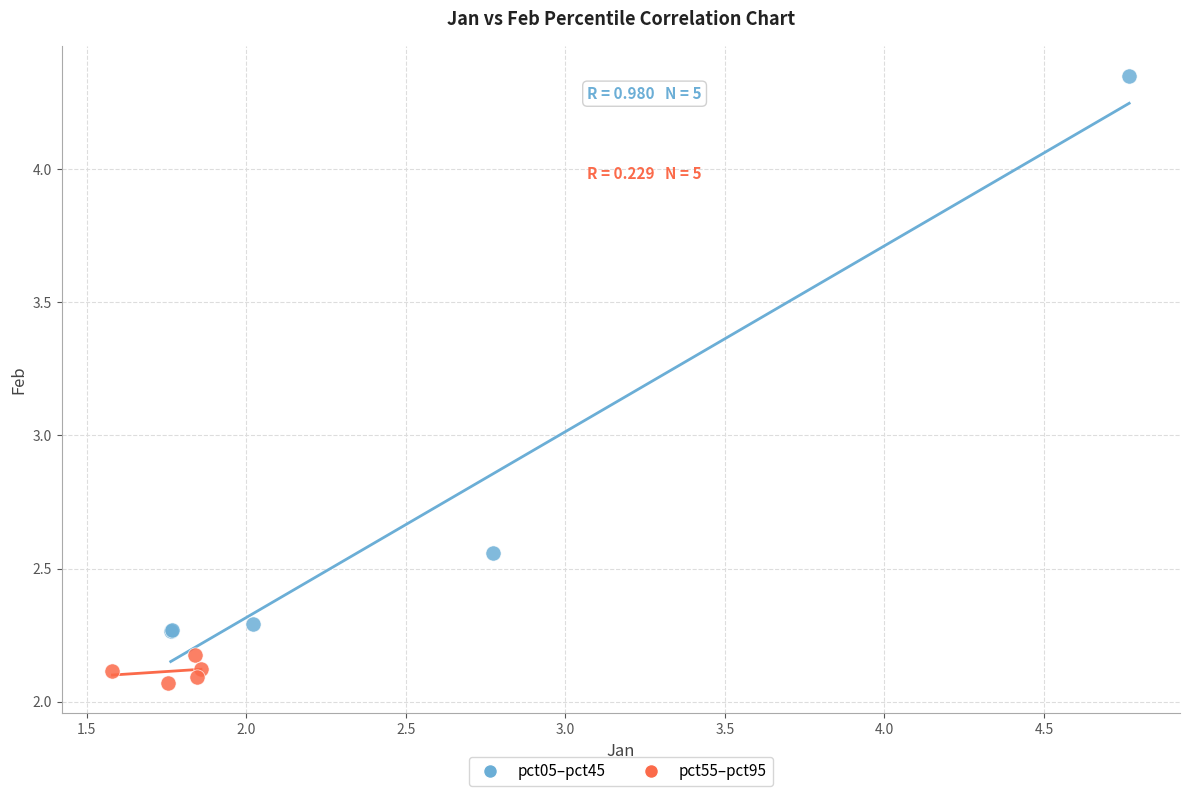

Which series has the widest spread of Y values?

pct05–pct45